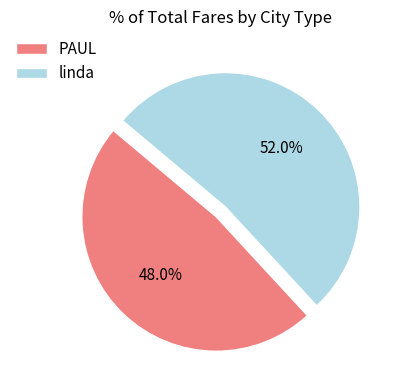

To the nearest percent, what percentage of the pie is PAUL?

48%